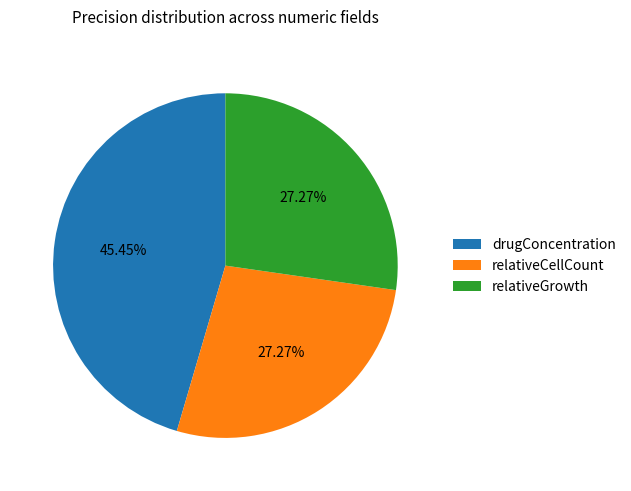

Combined, what portion of the pie is relativeGrowth and relativeCellCount?

54.5%